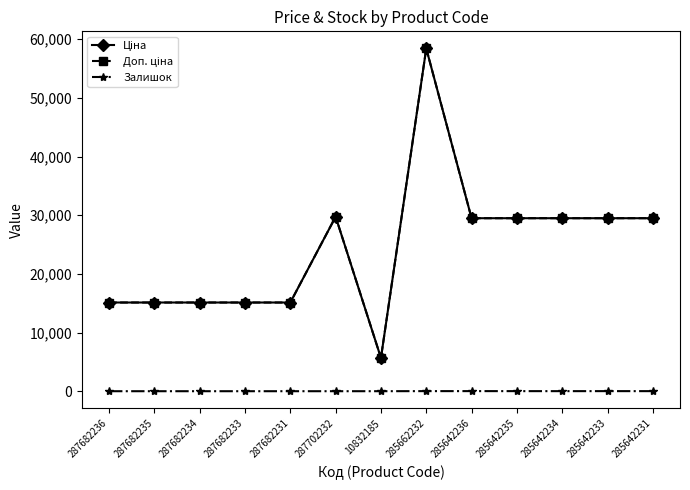

What is the difference between the maximum and second lowest values in the Залишок series?

16.0